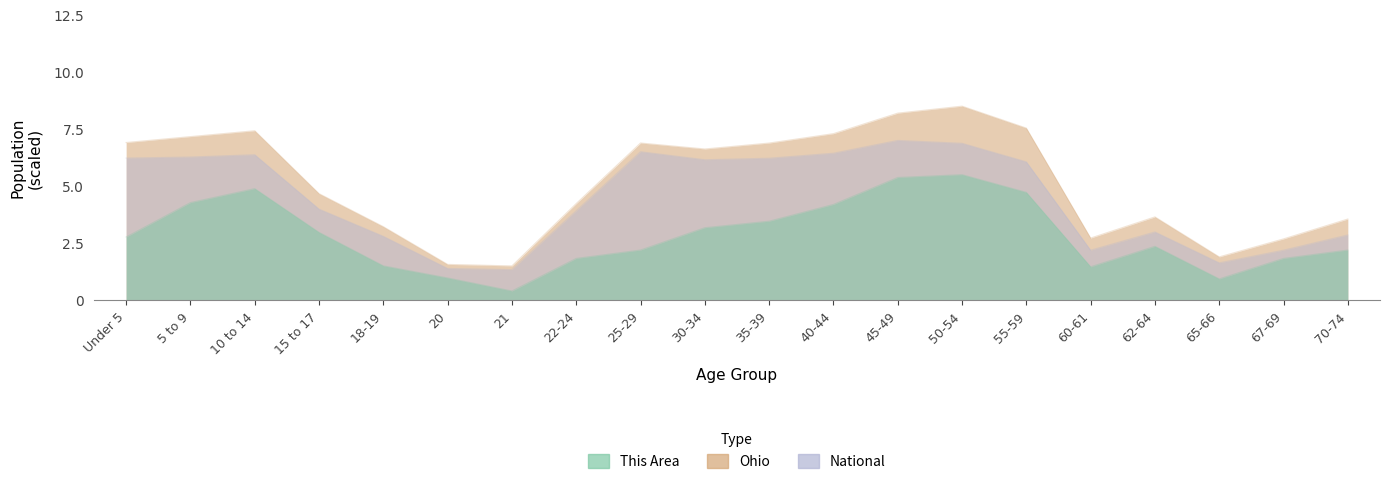

Which series changed the most between Under 5 and 20?

Ohio